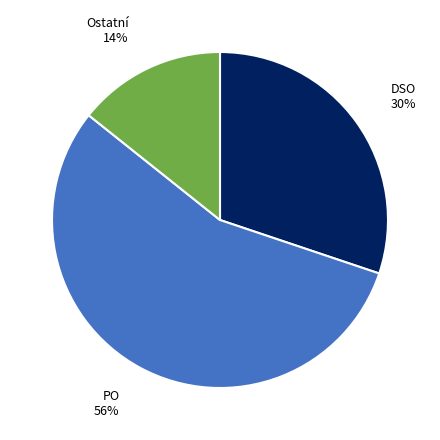

Do Ostatní and PO together represent more than half of the pie?

Yes